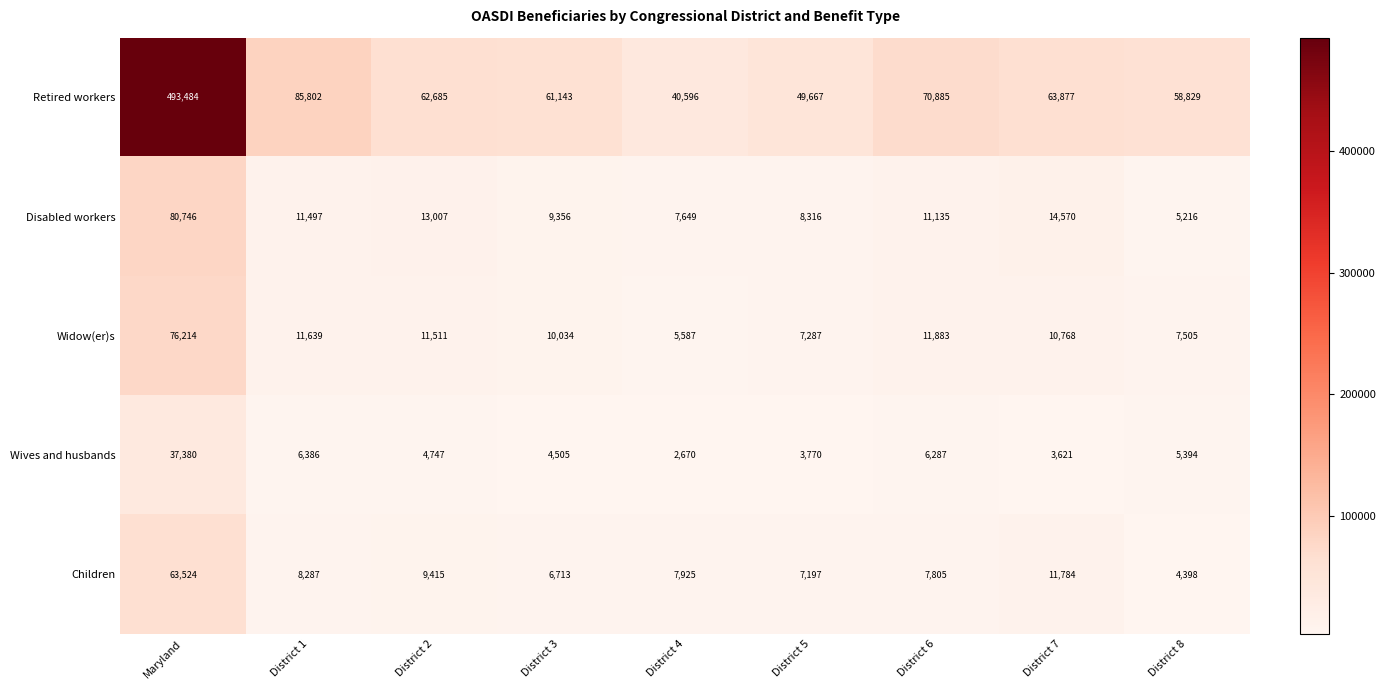

Which series changed the most between Maryland and District 8?

Retired workers